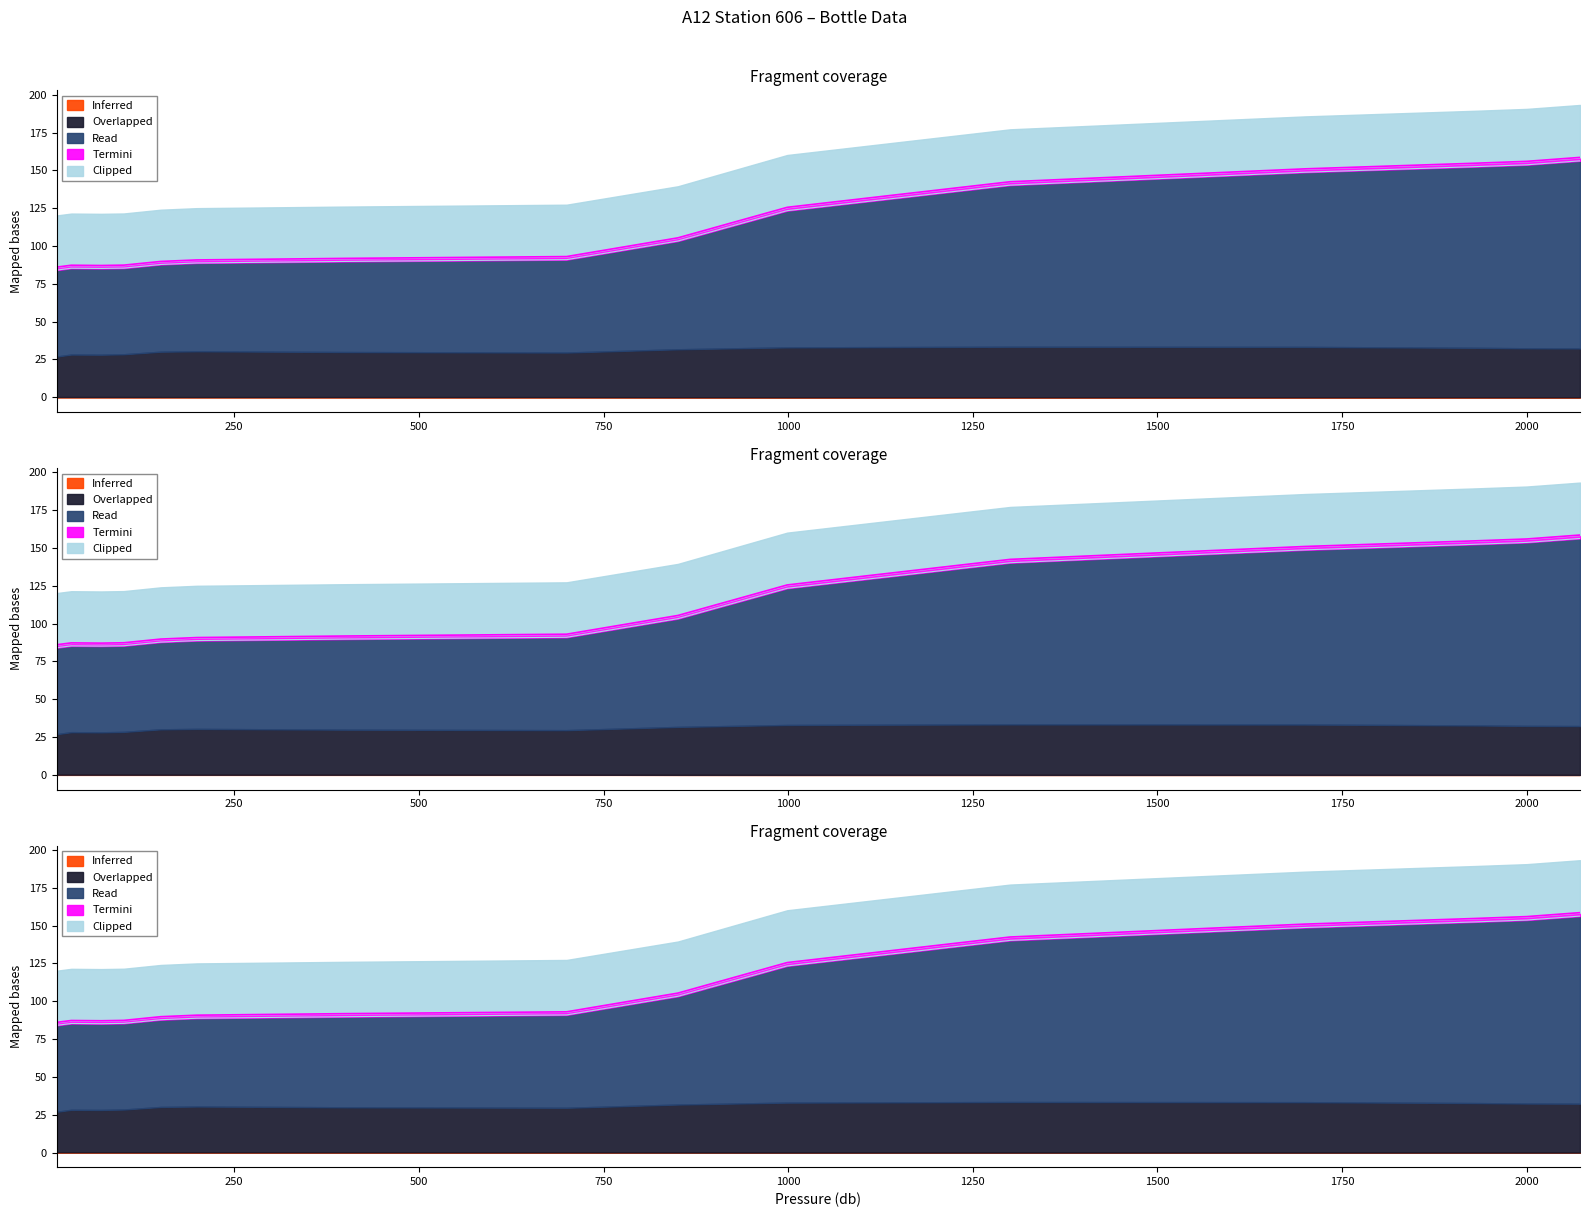

What is the value of the Clipped point at the 9th from the left?

34.1